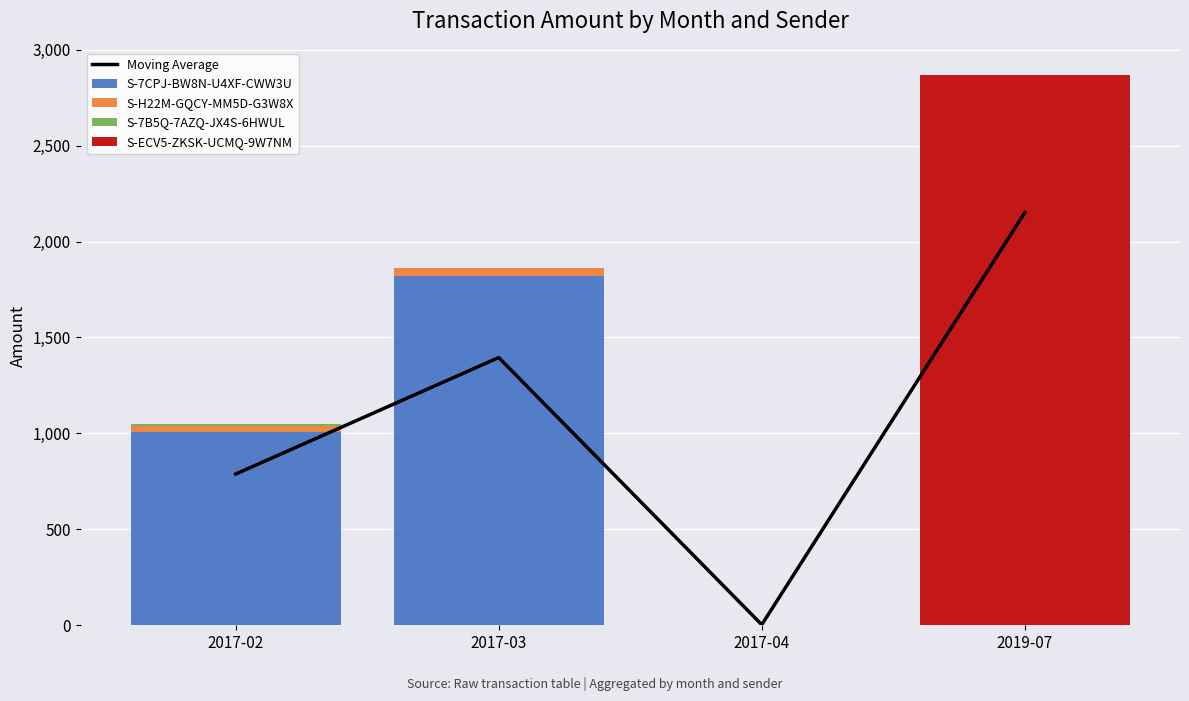

How many values in S-7CPJ-BW8N-U4XF-CWW3U are above zero?

3